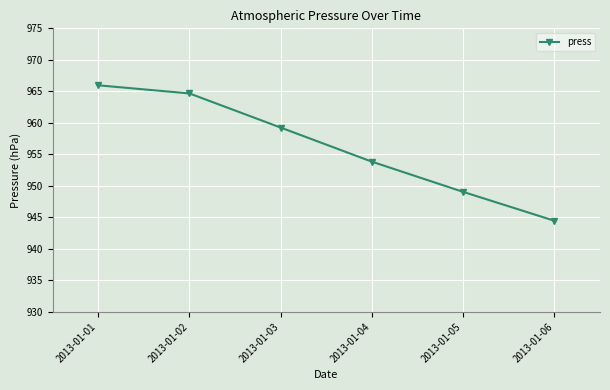

What is the value of the 6th point from the left?

944.5